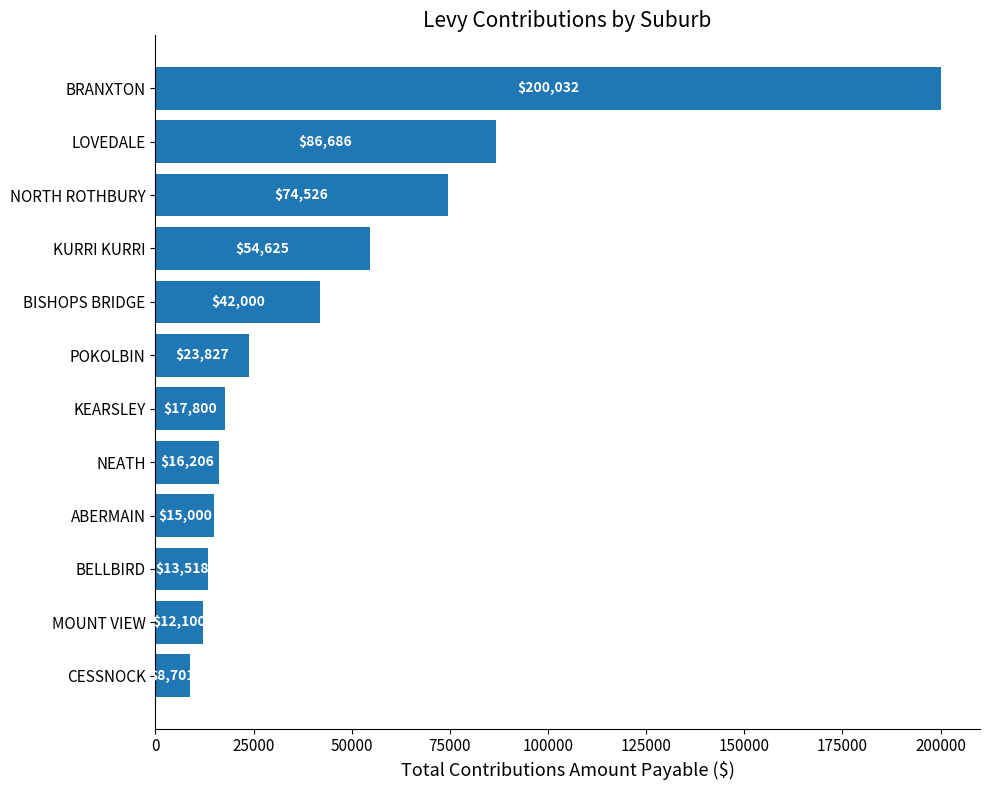

What is the sum of the values at BISHOPS BRIDGE and ABERMAIN?

57000.0